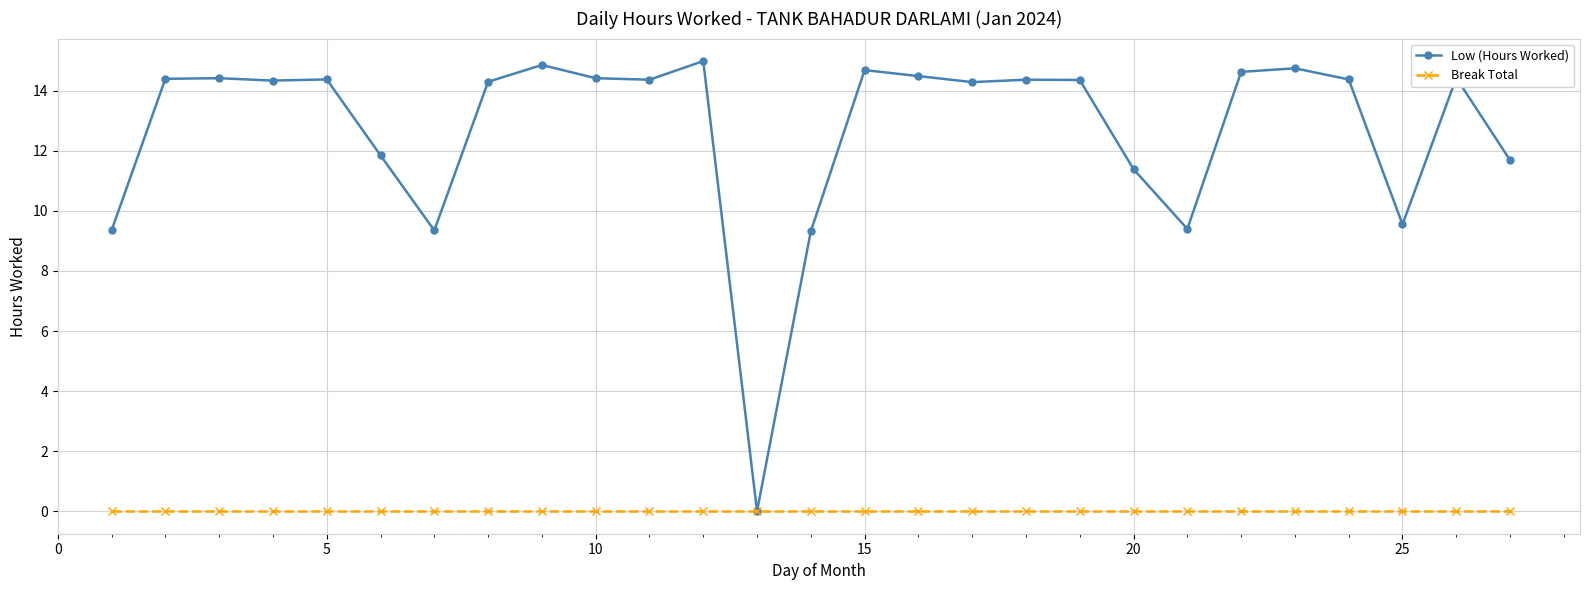

Which series has the largest range (max minus min)?

Low (Hours Worked)